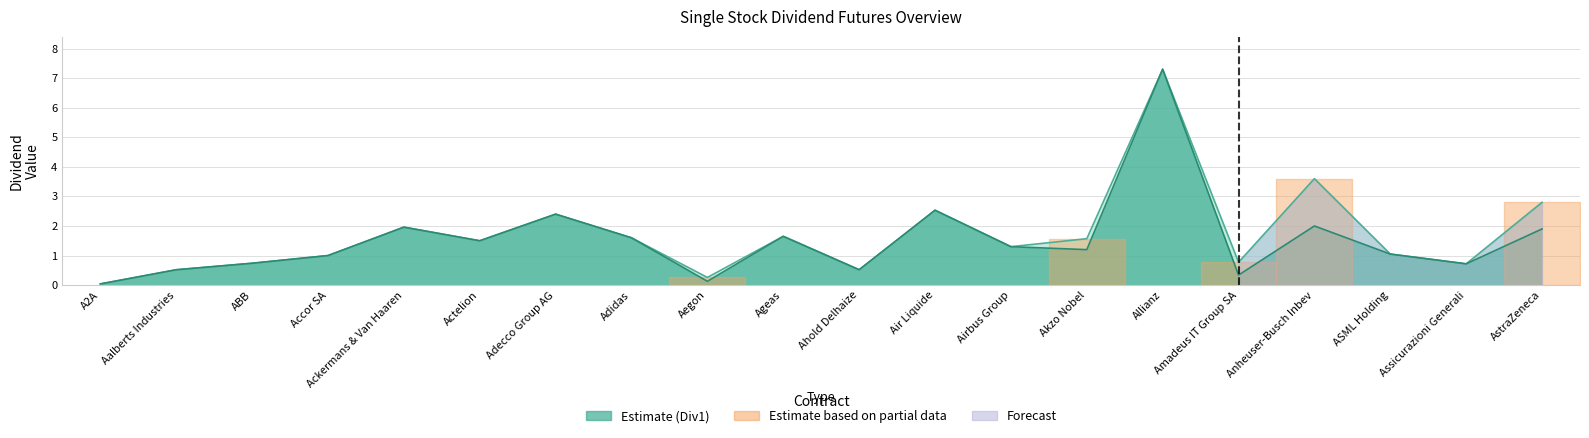

What is the average value of the Sum series?

1.7